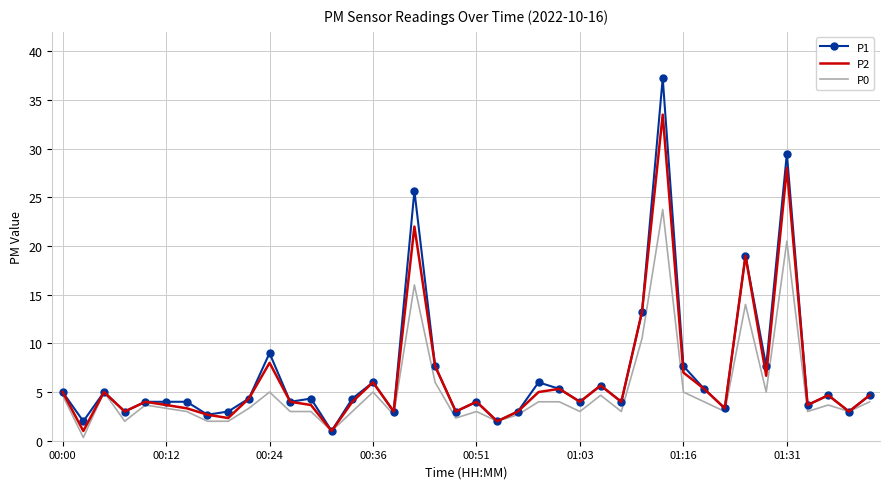

Rank the series by their maximum value, from highest to lowest.

P1, P2, P0